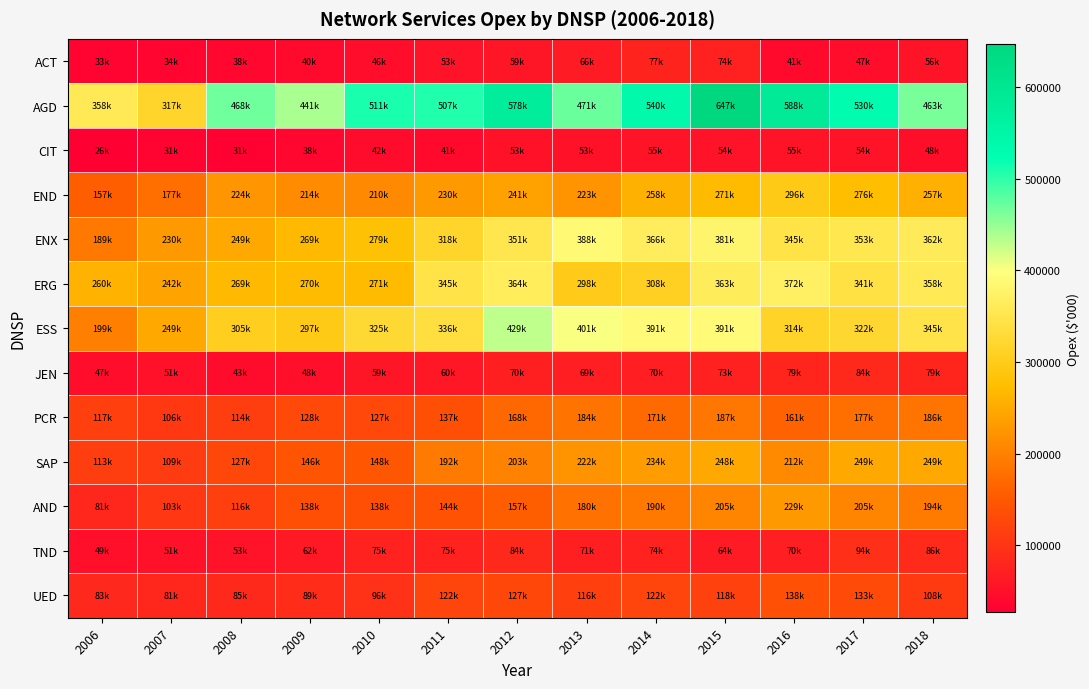

How many series are shown in this chart?

13